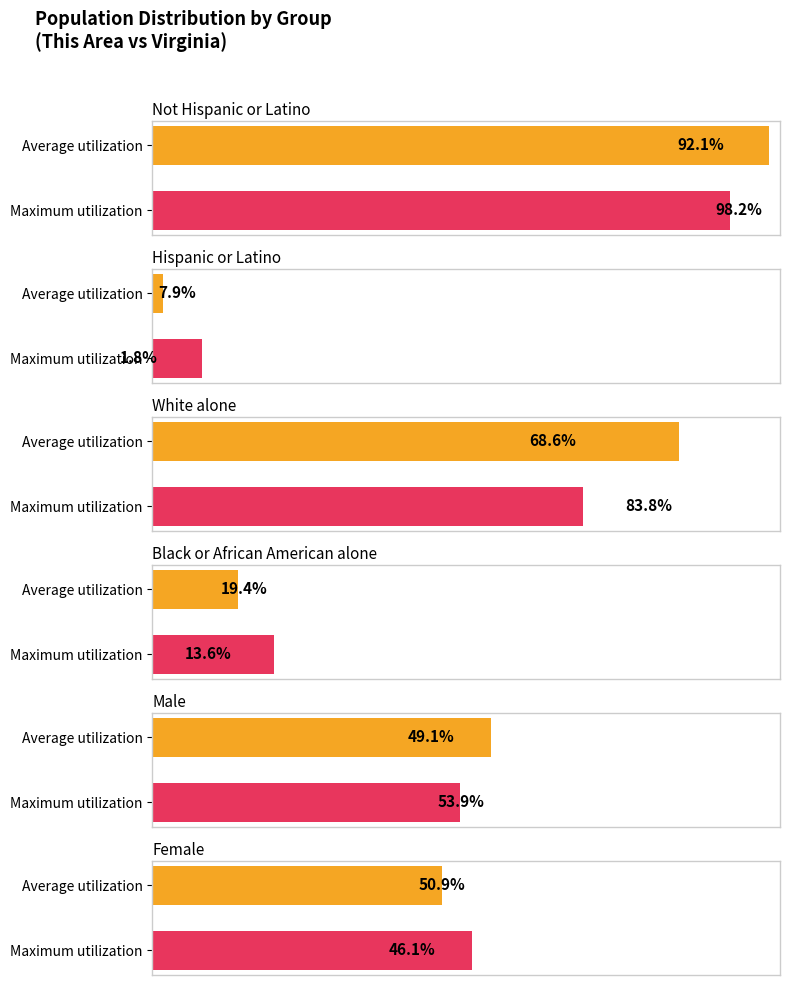

What is the total value across all series at Average utilization?

297.5